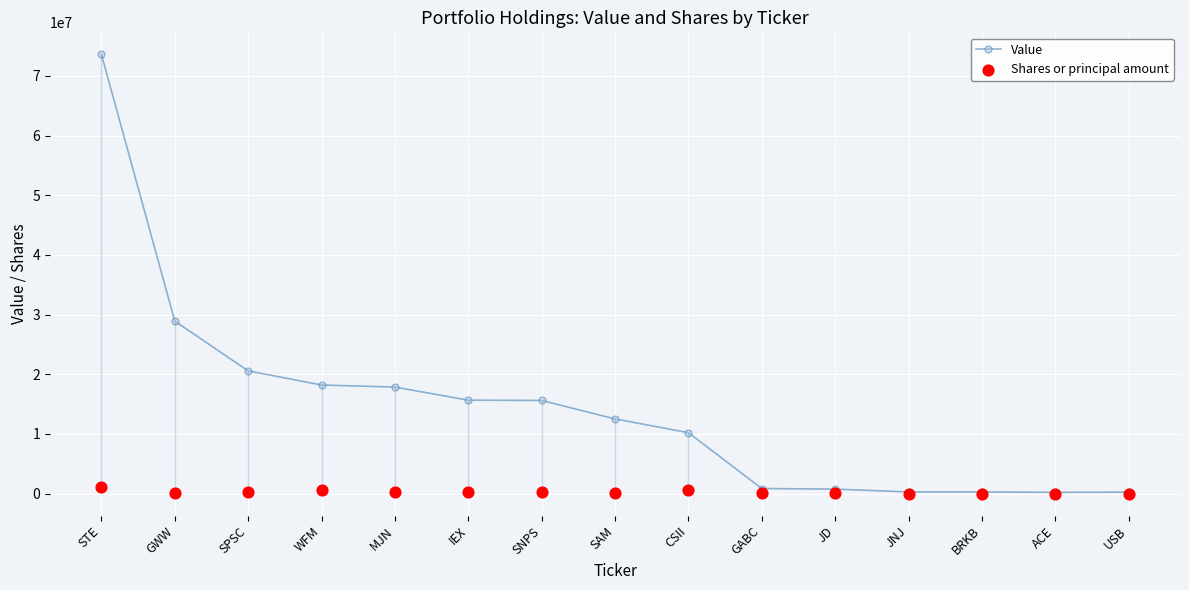

What is the total value across all series at WFM?

18768835